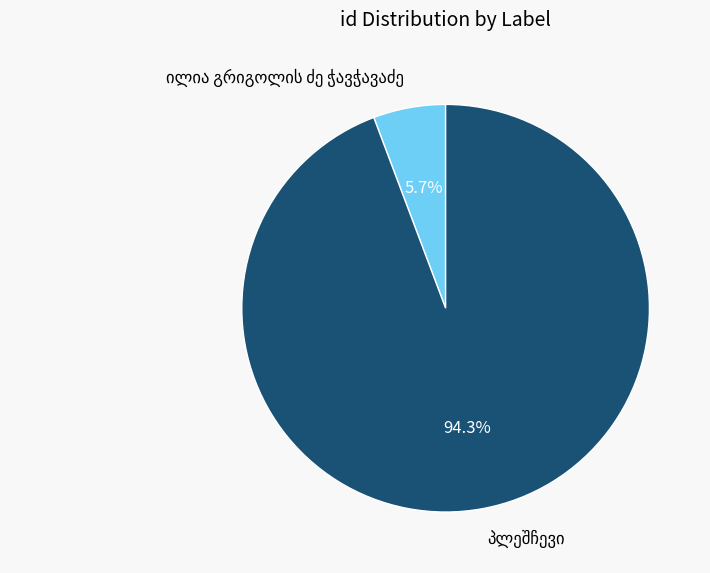

Does any single category account for the majority?

Yes